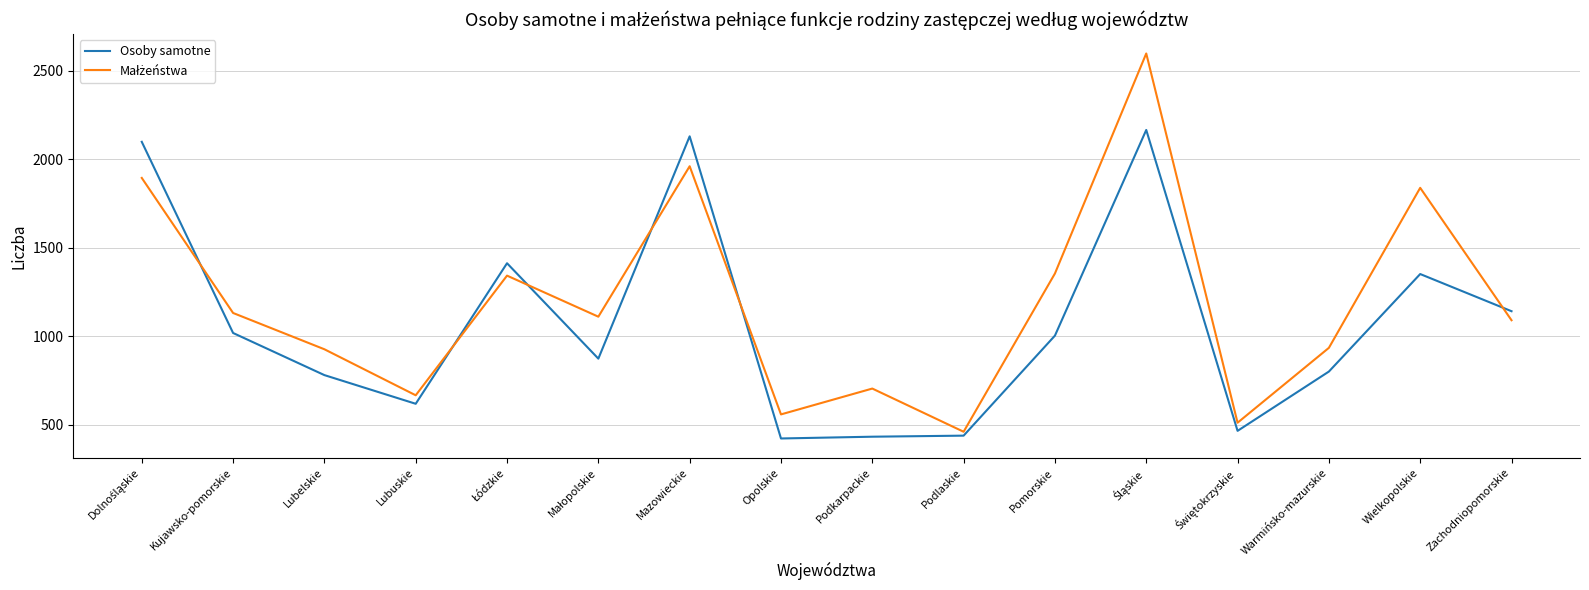

What position from the left is Podlaskie?

10